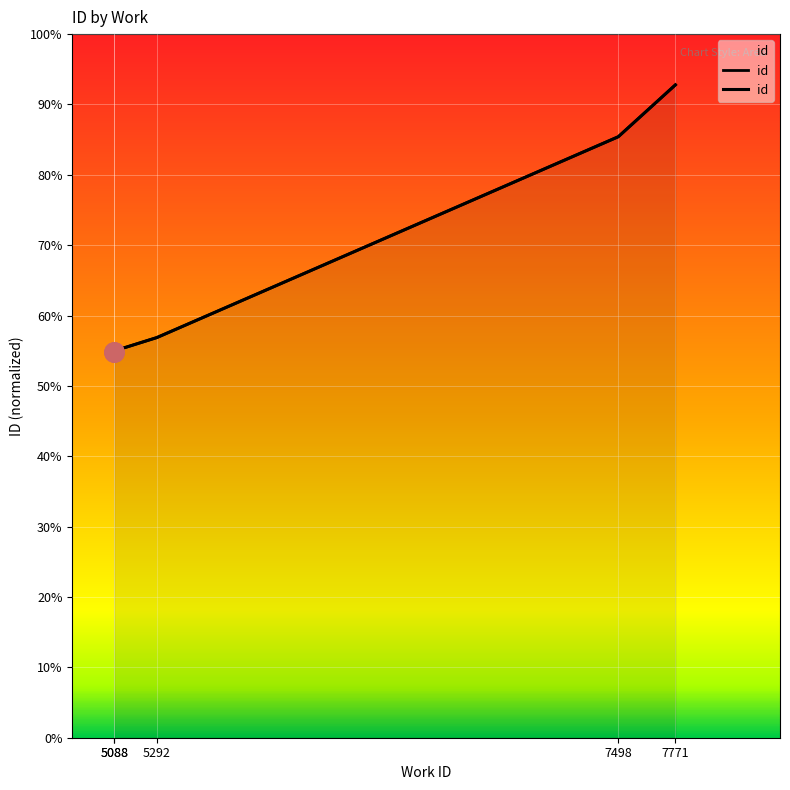

Where does the data first go above 56?

5292